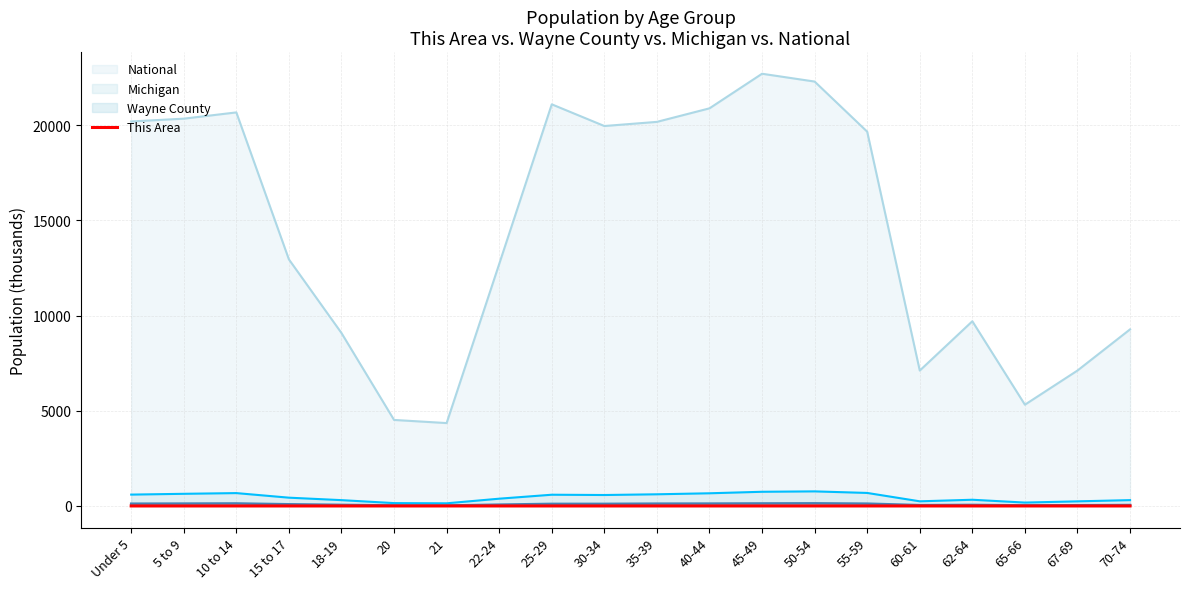

Reading left to right, transcribe all the data shown in this chart.

National (line): 20201.4	20348.7	20677.2	12954.3	9086.1	4519.1	4354.3	12712.6	21101.8	19962.1	20179.6	20891.0	22708.6	22298.1	19664.8	7113.7	9704.2	5319.9	7115.4	9278.2
Michigan (line): 596.3	637.8	675.2	434.8	304.8	149.3	138.5	381.2	589.6	574.6	612.5	665.5	744.6	765.5	683.2	243.1	325.7	177.3	241.3	306.1
Wayne County (line): 118.5	124.1	131.1	88.1	56.8	27.1	23.5	69.4	109.1	109.7	120.9	124.0	131.6	137.4	120.4	42.8	55.5	29.1	38.8	49.7
This Area: 0.2	0.2	0.3	0.2	0.1	0.1	0.0	0.1	0.1	0.2	0.2	0.3	0.3	0.4	0.3	0.1	0.1	0.1	0.1	0.1